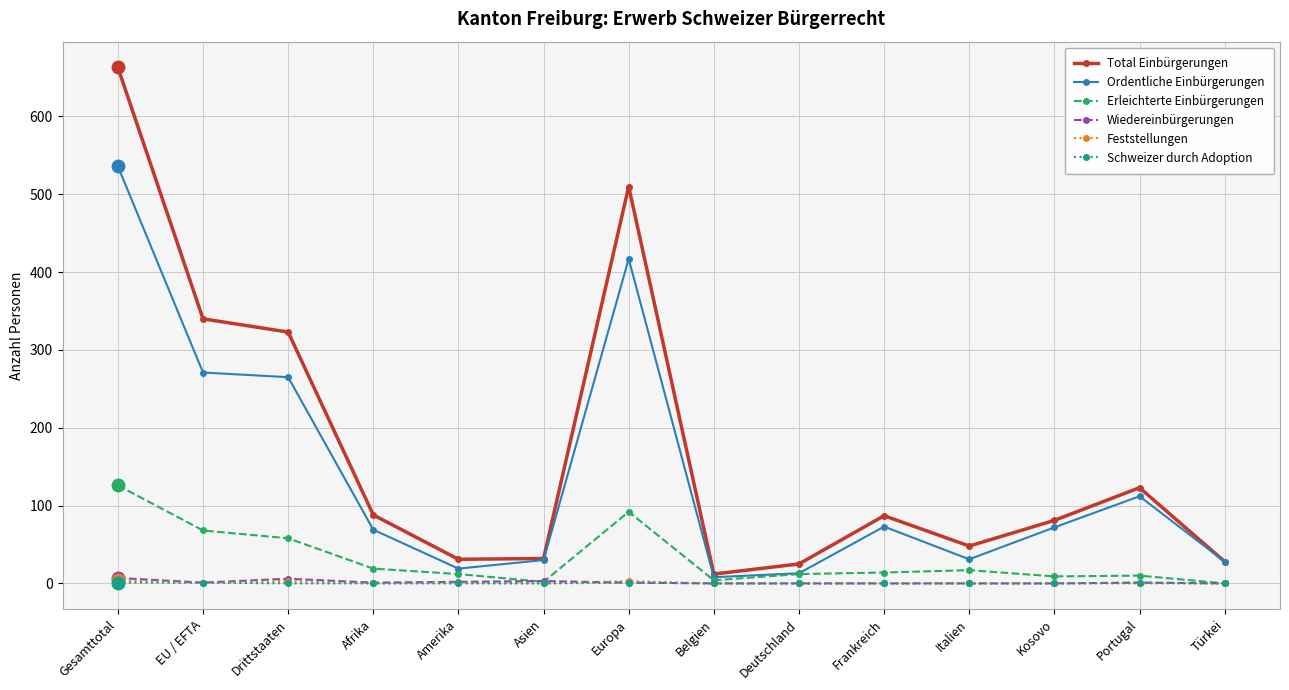

True or false: Wiedereinbürgerungen and Ordentliche Einbürgerungen cross at least once.

False